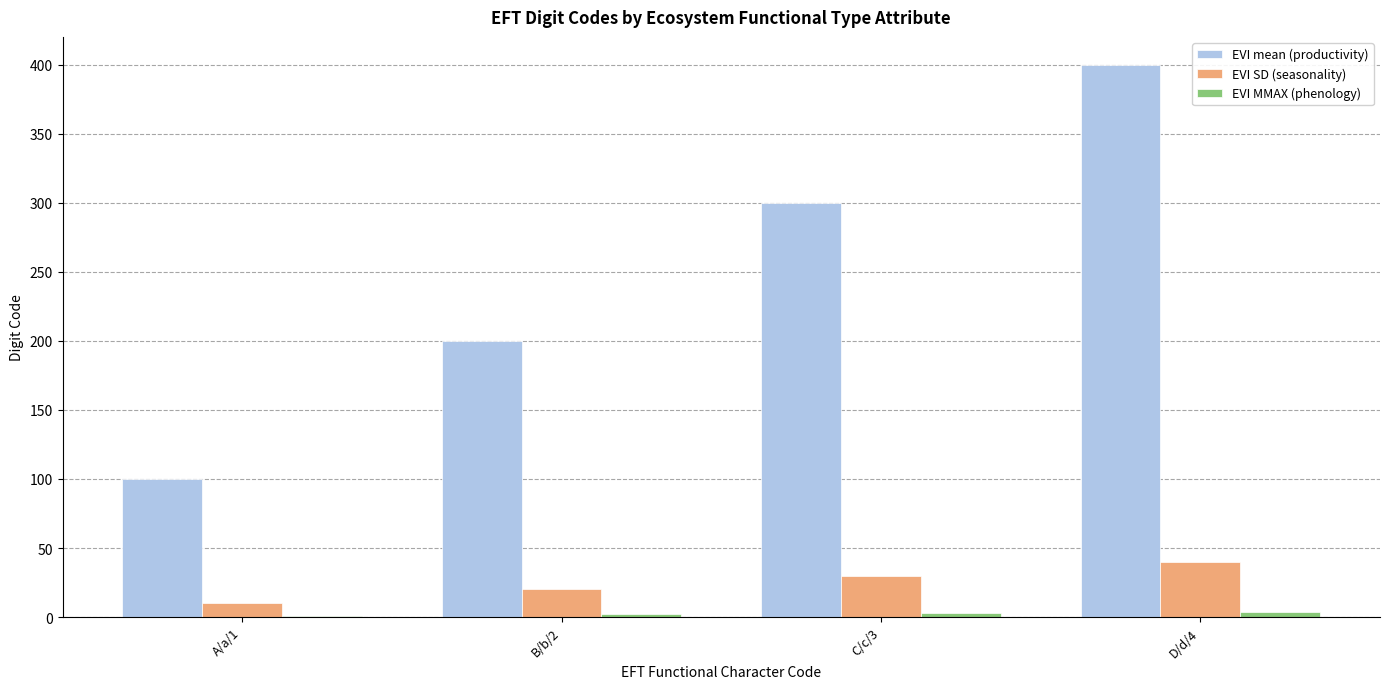

Does the chart contain stacked bars?

No